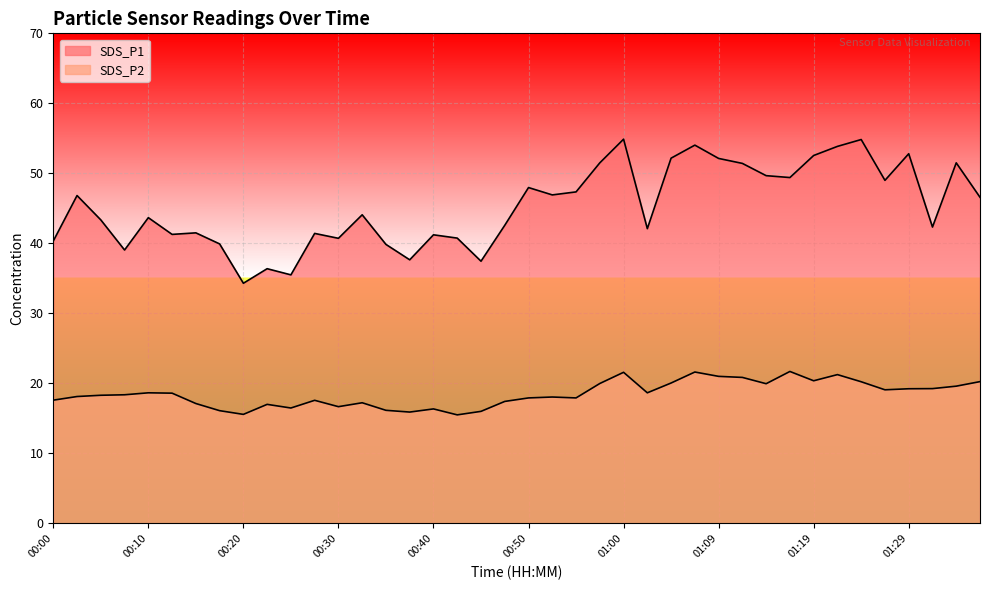

True or false: SDS_P2 and SDS_P1 intersect in this chart.

False